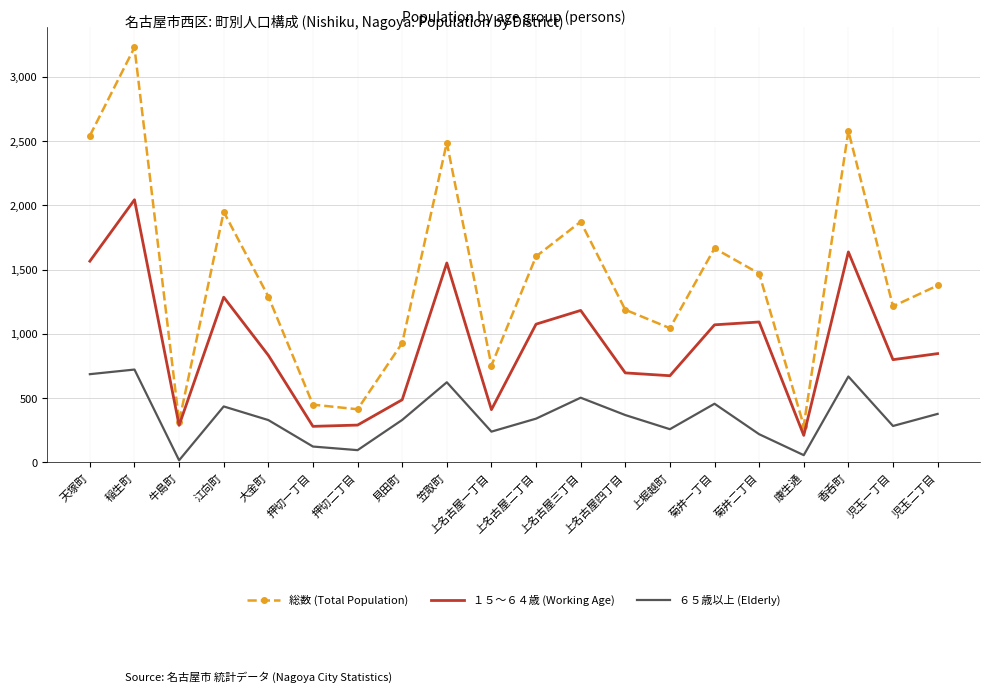

What is the highest value of the 総数 (Total Population) series?

3229